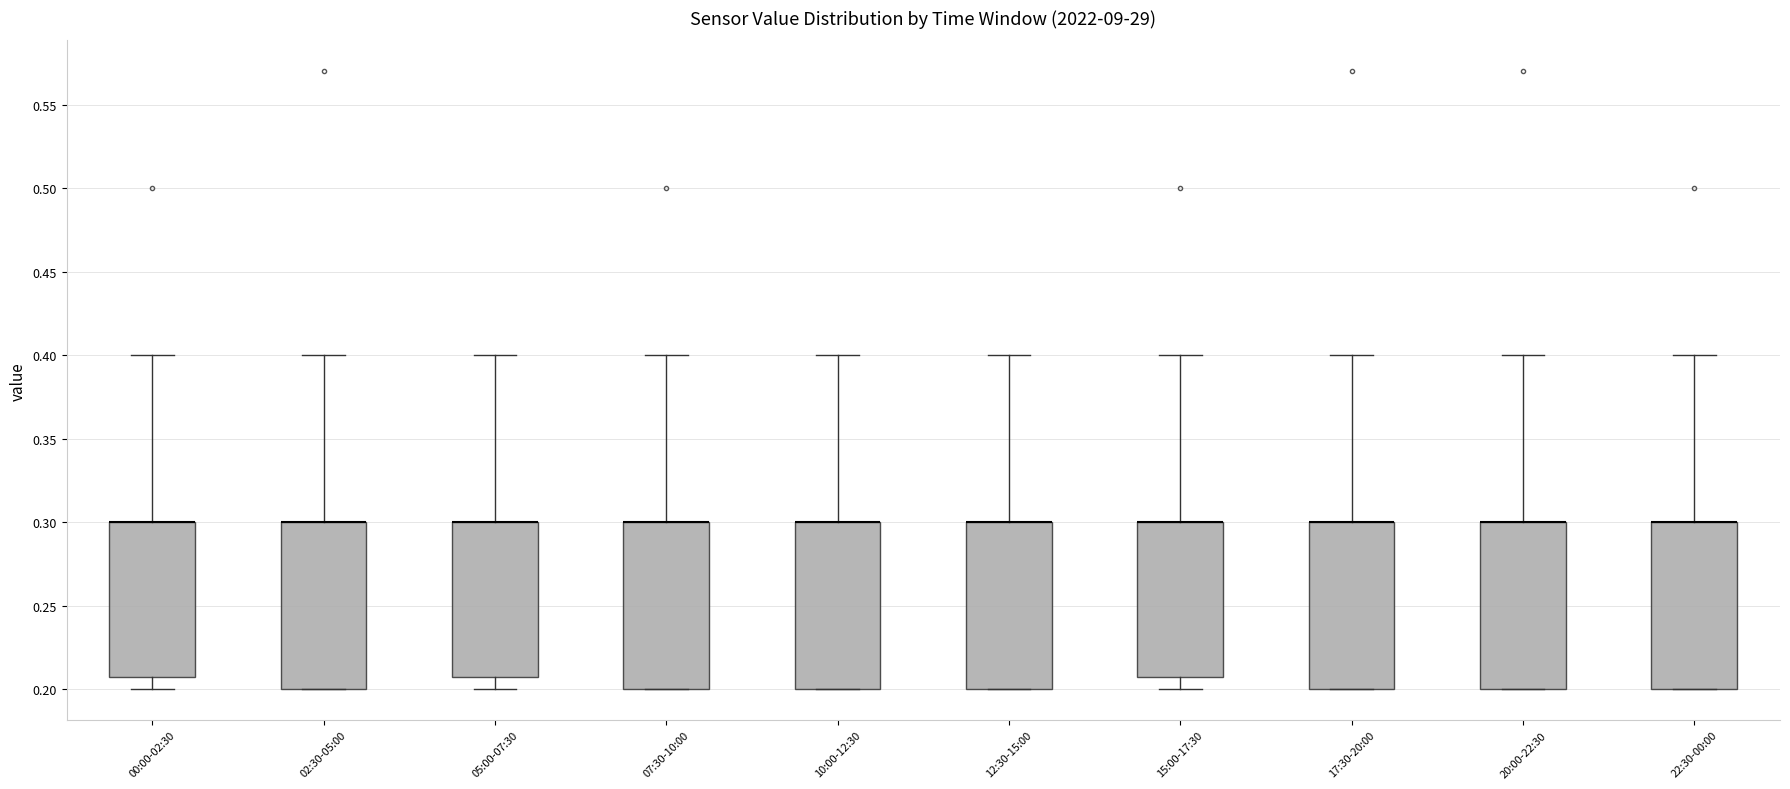

Where is the lower edge of the box for 00:00-02:30 on the y-axis? The values are not printed on the chart, so give them approximately, as read against the axis.

0.21